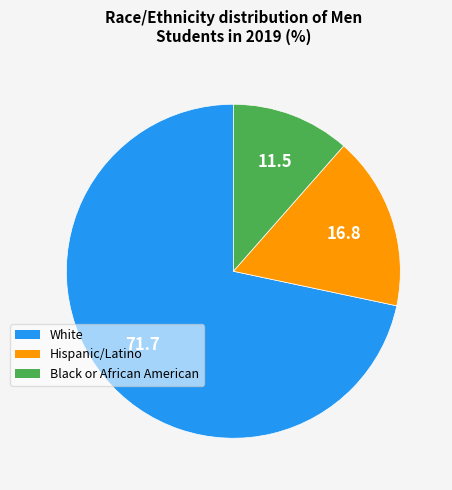

Does any single category account for the majority?

Yes